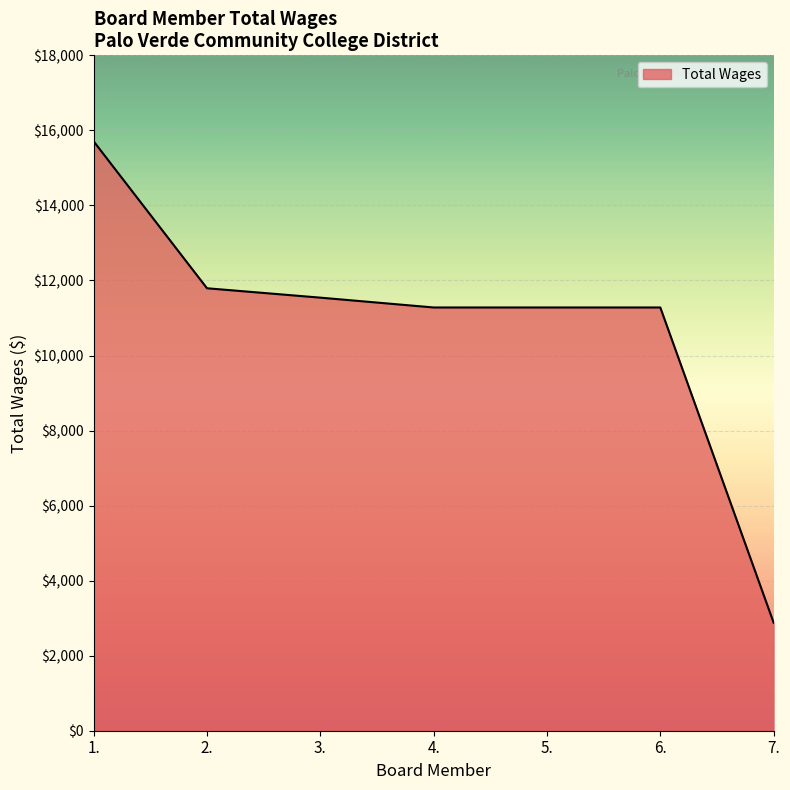

Reading left to right, list all the values displayed in this chart.

15708	11792	11542	11280	11280	11280	2880